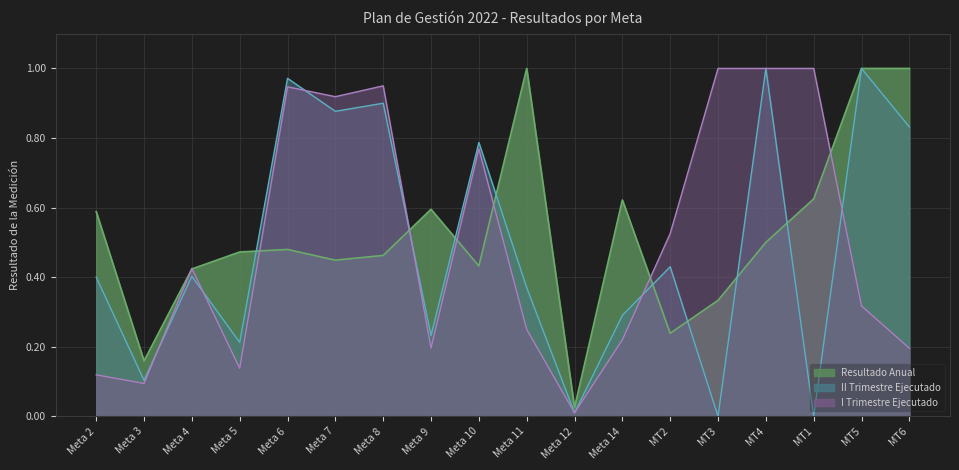

Reading left to right, what are all the values shown in this chart?

I Trimestre Ejecutado: 0.1	0.1	0.4	0.1	0.9	0.9	0.9	0.2	0.8	0.2	0.0	0.2	0.5	1.0	1.0	1.0	0.3	0.2
II Trimestre Ejecutado: 0.4	0.1	0.4	0.2	1.0	0.9	0.9	0.2	0.8	0.4	0.0	0.3	0.4	0.0	1.0	0.0	1.0	0.8
Resultado Anual: 0.6	0.2	0.4	0.5	0.5	0.4	0.5	0.6	0.4	1.0	0.0	0.6	0.2	0.3	0.5	0.6	1.0	1.0